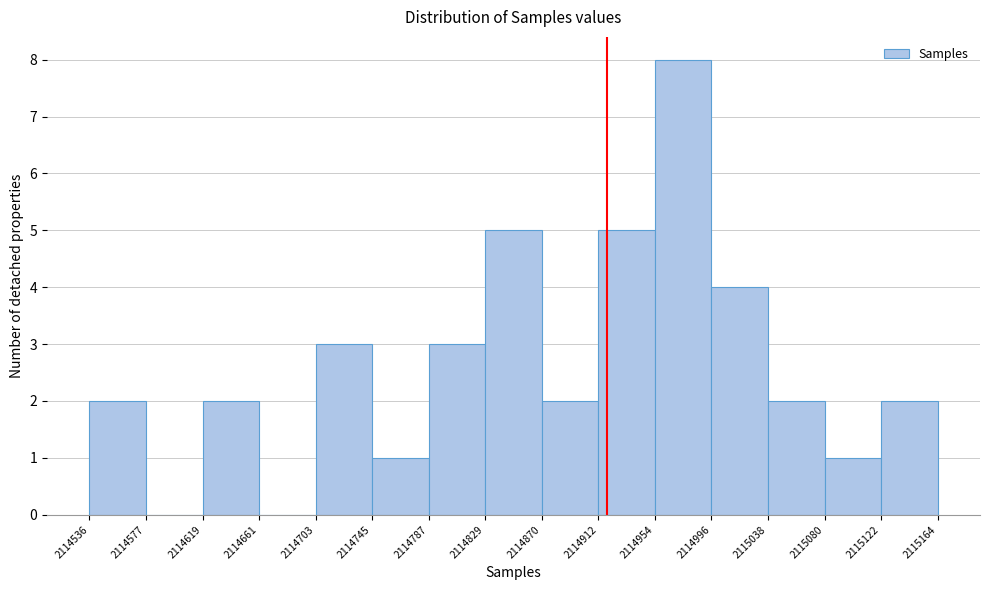

Over which range of the x-axis is the bar tallest?

2114954 to 2114996